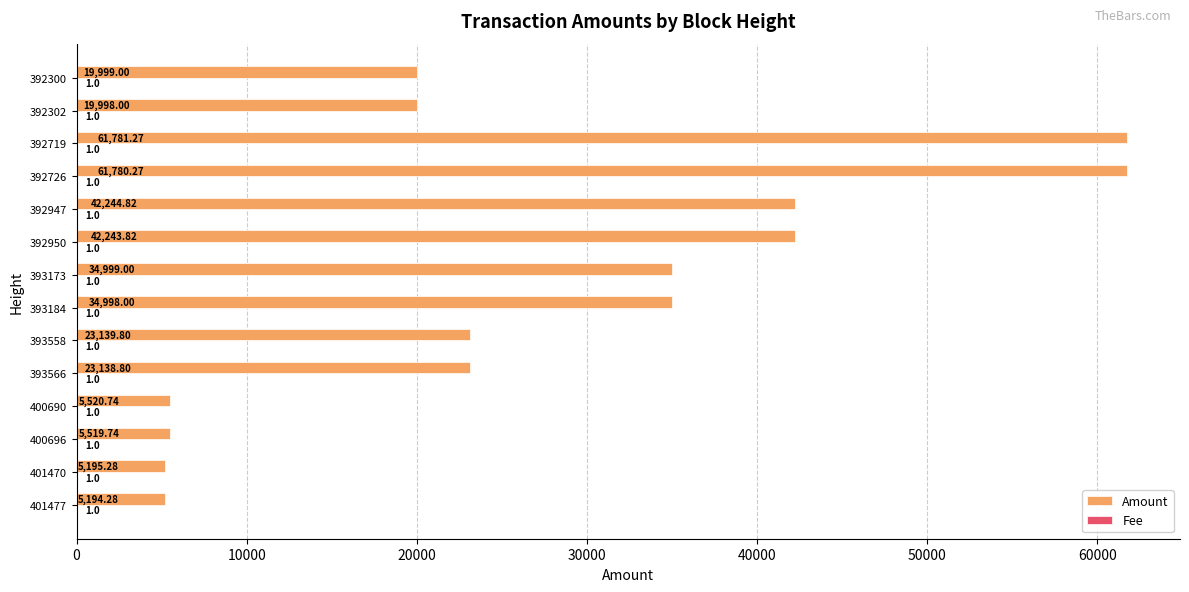

At which category is the sum across all series the highest?

392719